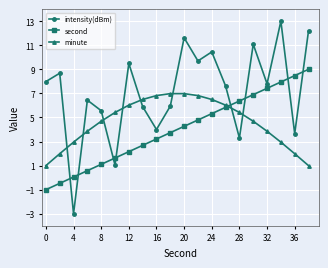

Rank the series by their average value, from highest to lowest.

intensity(dBm), minute, second